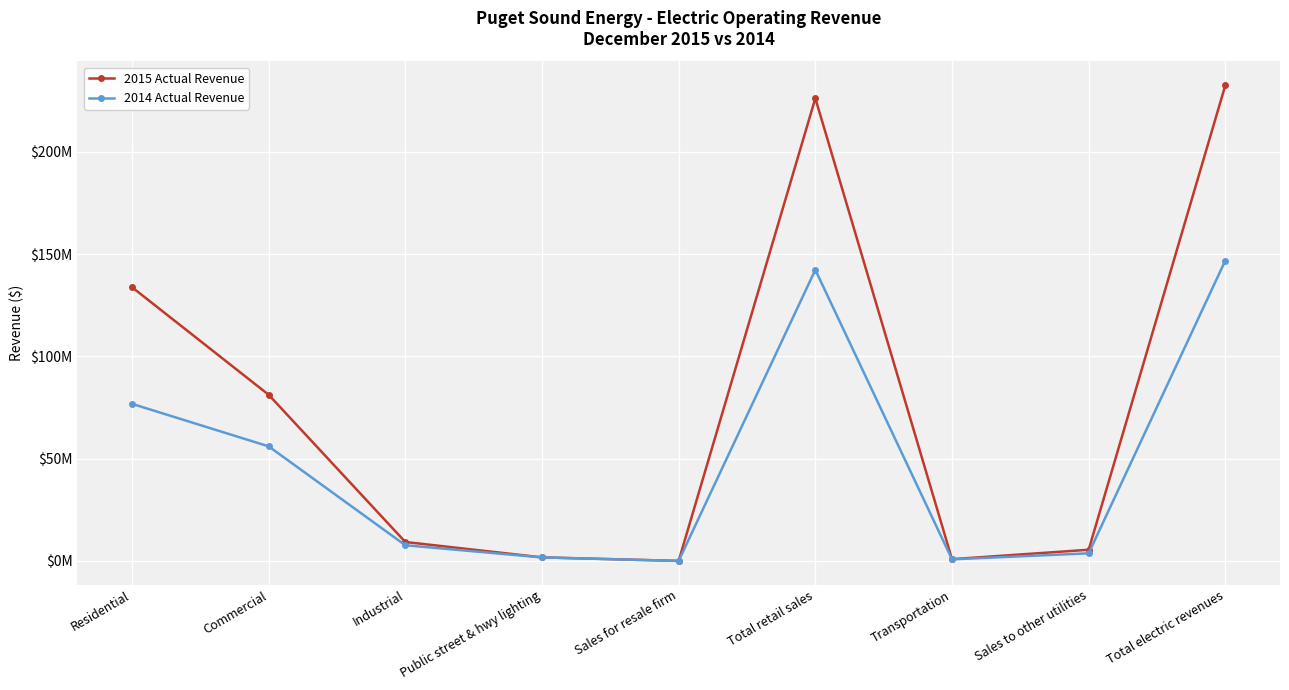

True or false: 2015 Actual Revenue has more than 2 interior local peaks.

False